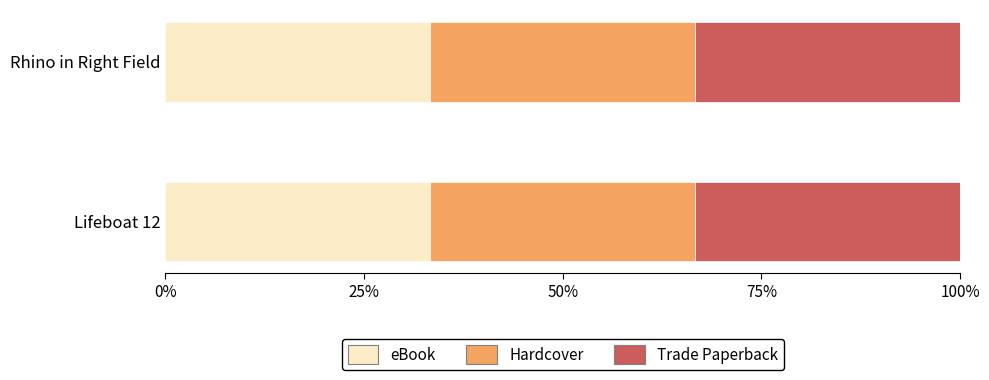

Which category has the highest value across all series?

Rhino in Right Field